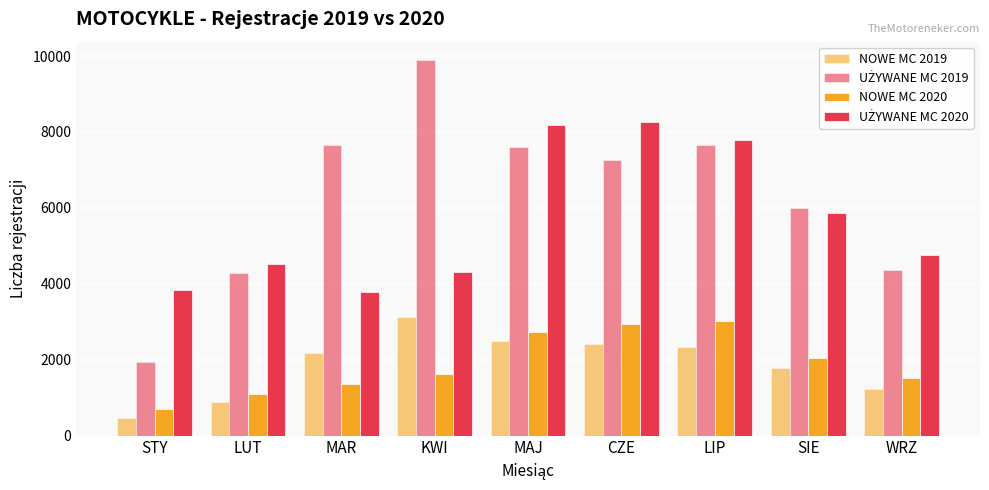

The NOWE MC 2020 series shows 698 at STY. True or false?

True